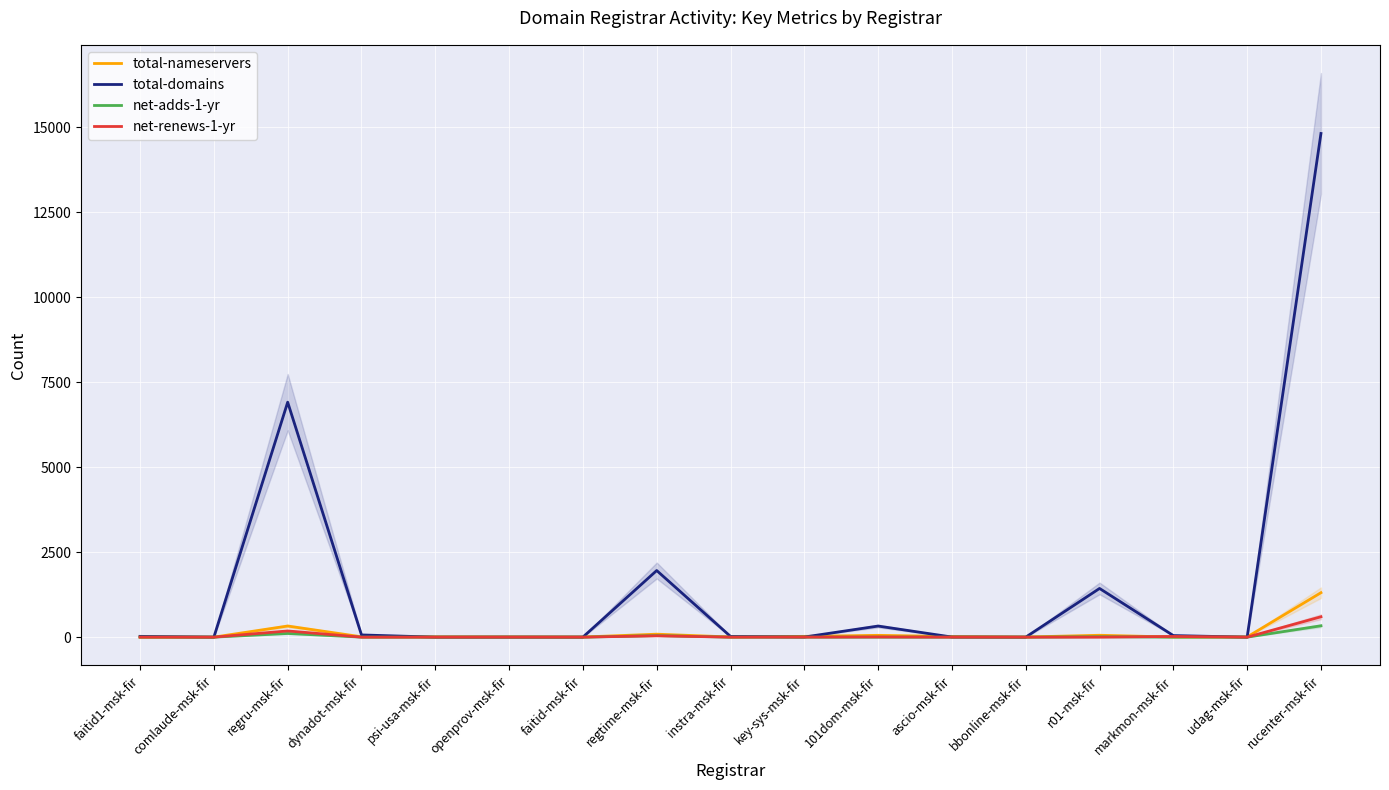

What is the sum of the total-nameservers values at instra-msk-fir and udag-msk-fir?

11